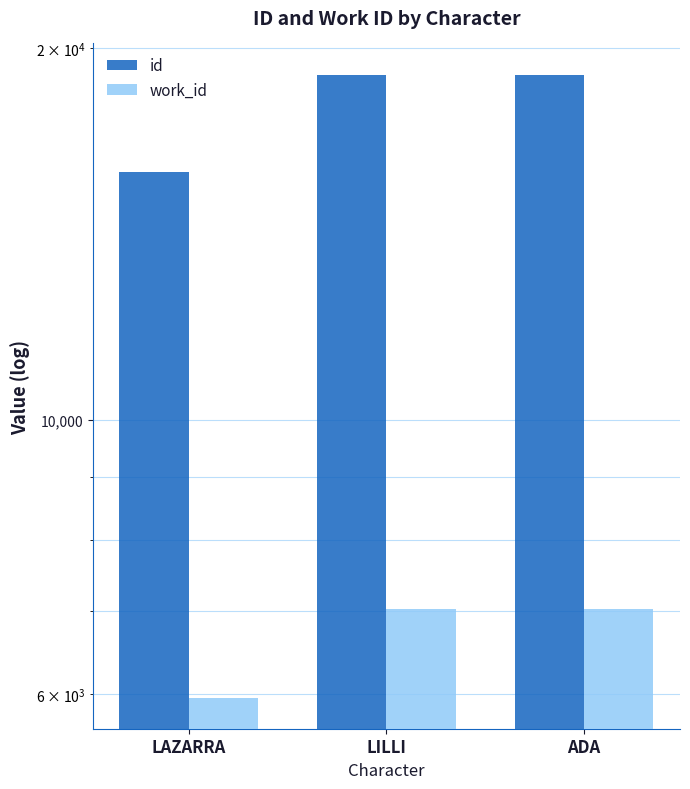

What is the value of the id bar at the 2nd from the left?

19022